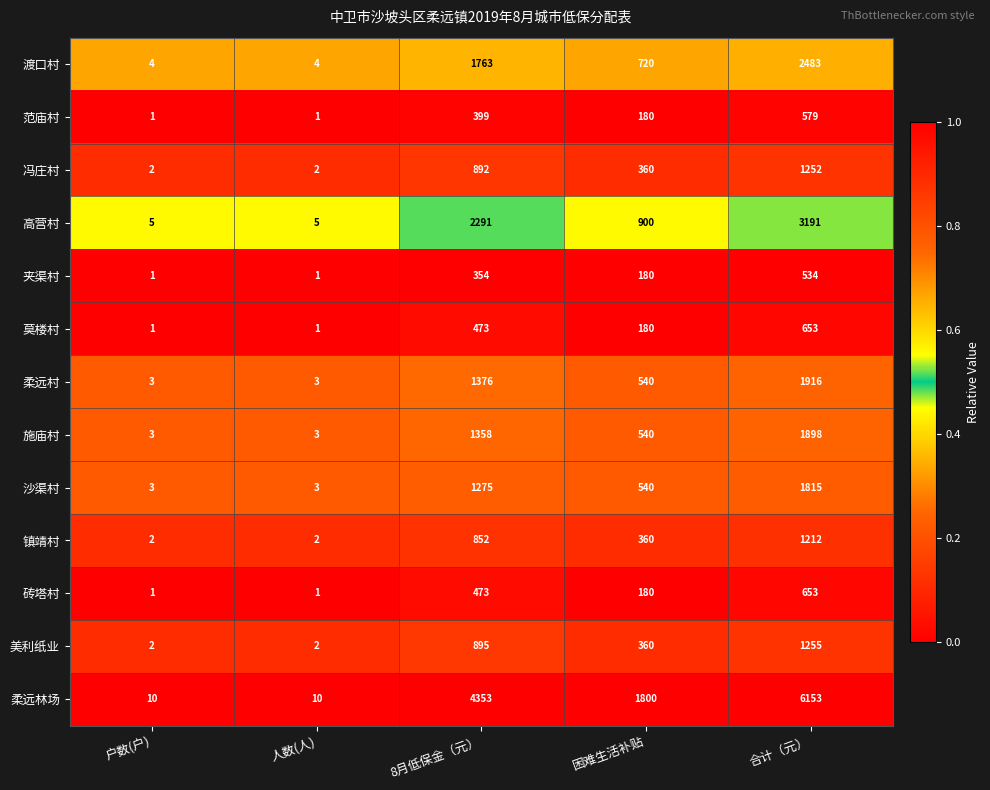

Which series changed the most between 困难生活补贴 and 合计（元）?

柔远林场